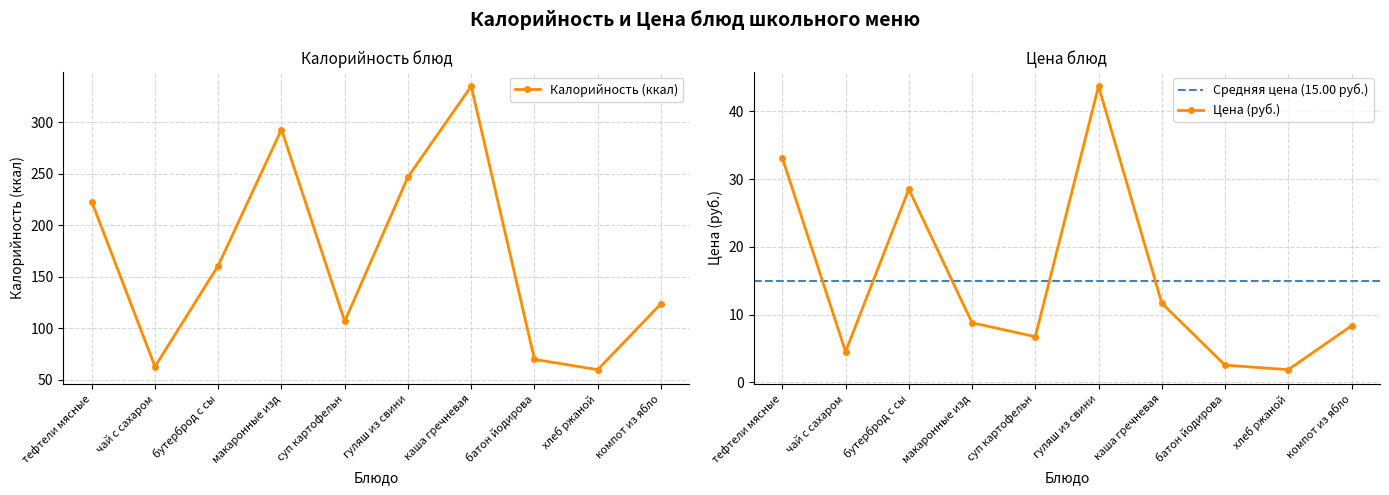

What is the difference between the highest and lowest values at хлеб ржаной?

58.1